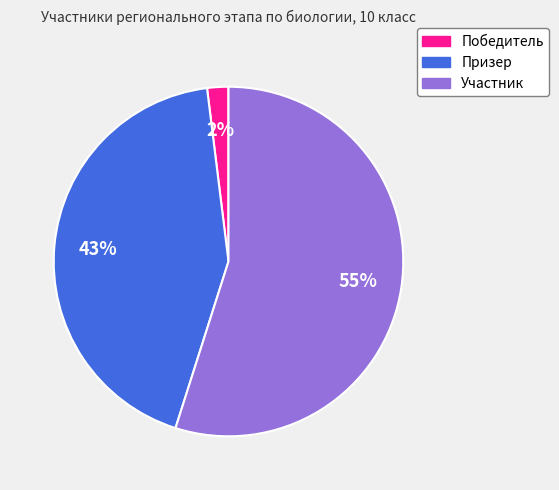

To the nearest percent, what is the combined percentage of Участник and Призер?

98%